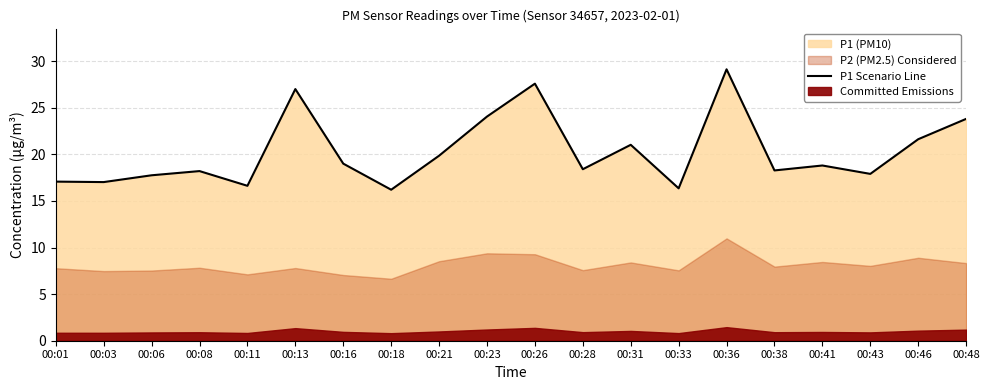

What is the value of the 7th point from the left?

19.0